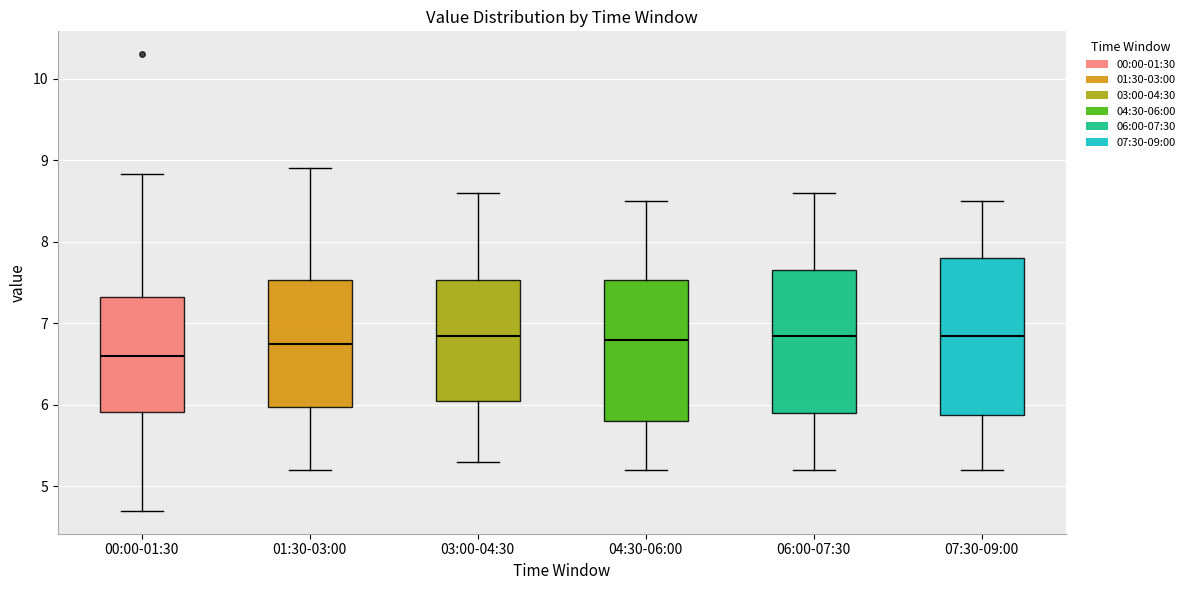

Reading left to right, transcribe this box plot: for each box, give where its median line is, the range the box spans, and where its two whiskers end, as read against the y-axis. The values are not printed on the chart, so give them approximately, as read against the axis.

00:00-01:30: median 6.6, box 5.9 to 7.3, whiskers 4.7 to 8.8
01:30-03:00: median 6.8, box 6.0 to 7.5, whiskers 5.2 to 8.9
03:00-04:30: median 6.9, box 6.1 to 7.5, whiskers 5.3 to 8.6
04:30-06:00: median 6.8, box 5.8 to 7.5, whiskers 5.2 to 8.5
06:00-07:30: median 6.9, box 5.9 to 7.7, whiskers 5.2 to 8.6
07:30-09:00: median 6.9, box 5.9 to 7.8, whiskers 5.2 to 8.5